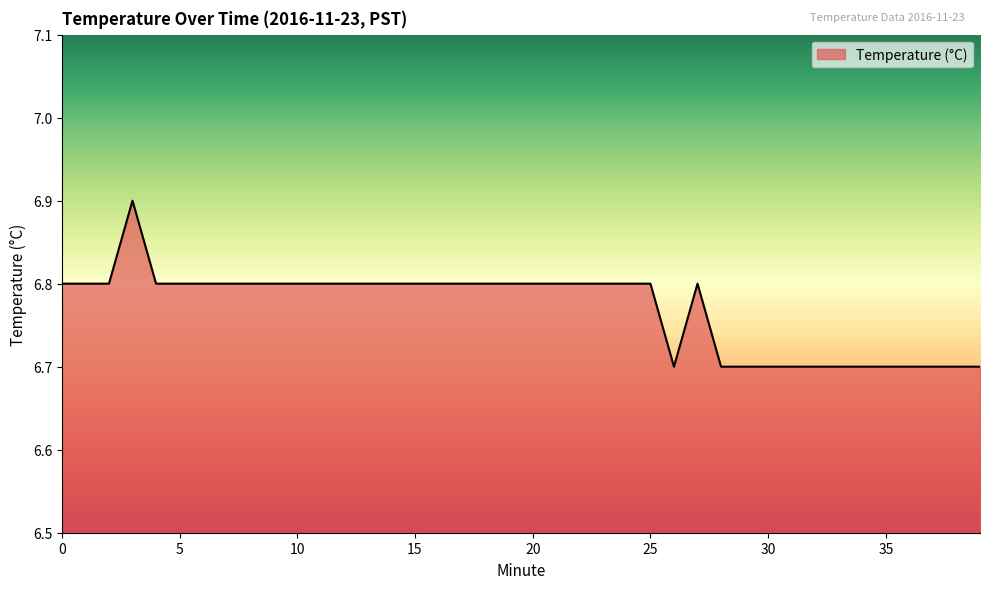

What is the average value?

6.8